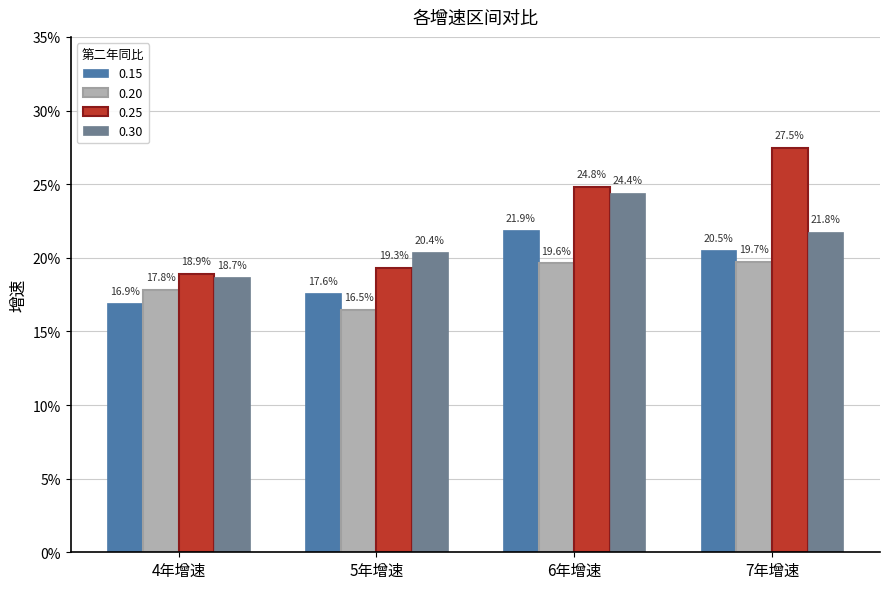

Which series changed the most between 4年增速 and 7年增速?

0.25